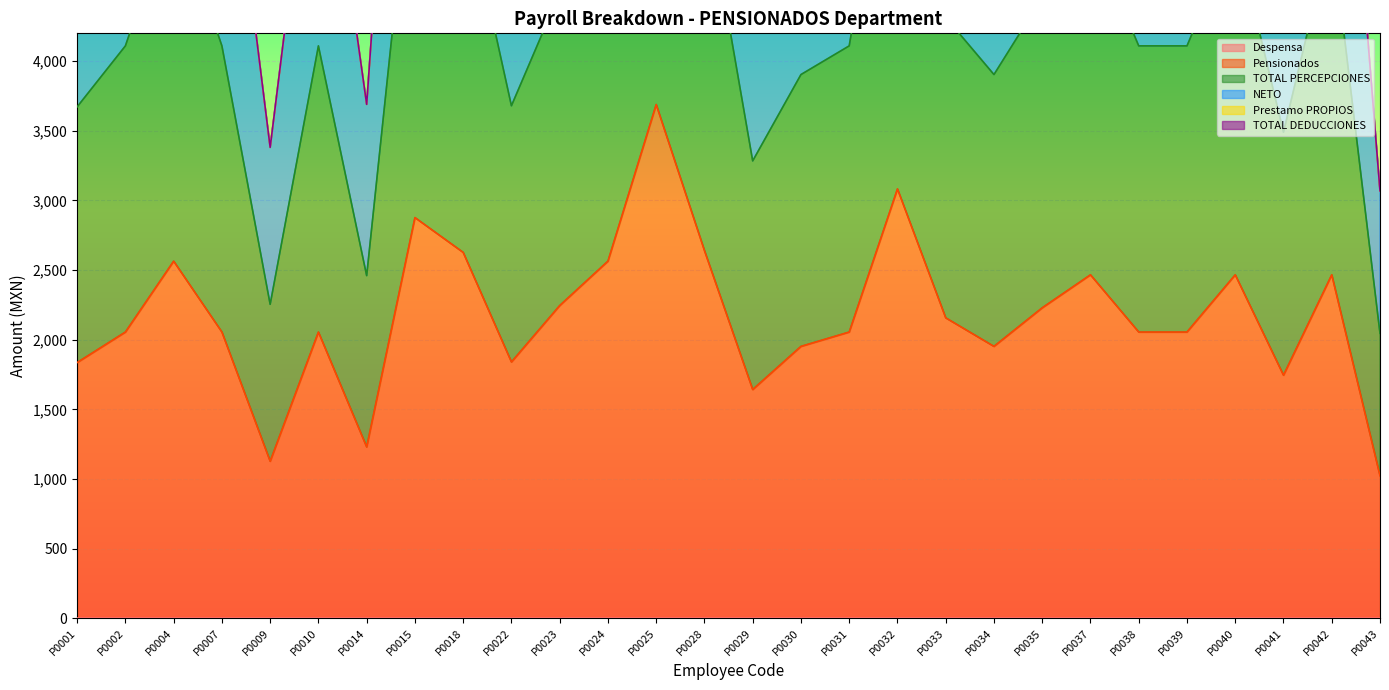

What is the highest value of the Pensionados series?

3689